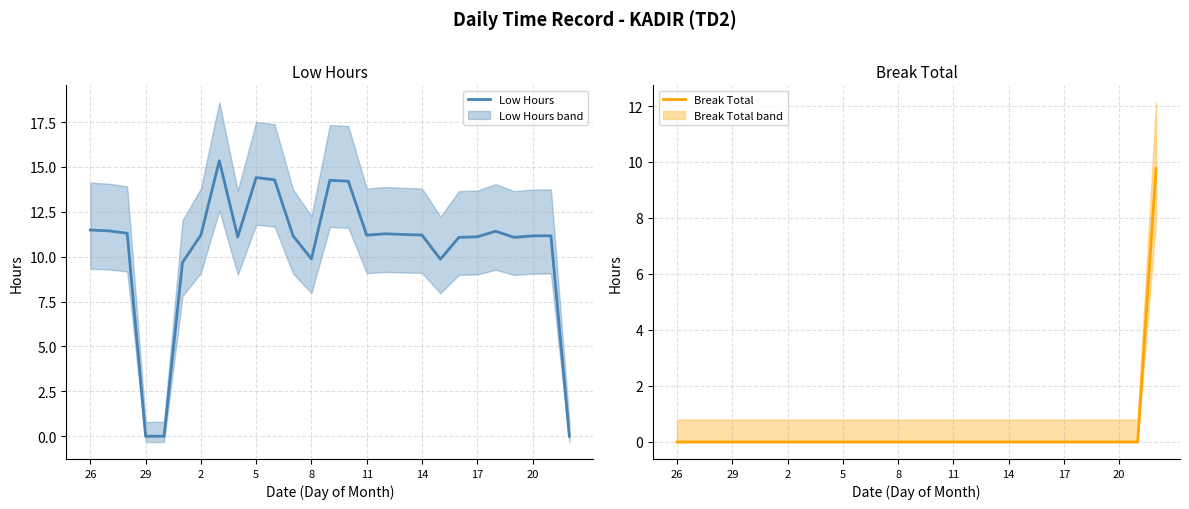

The value of Low Hours at 11 is 16.9. True or false?

False